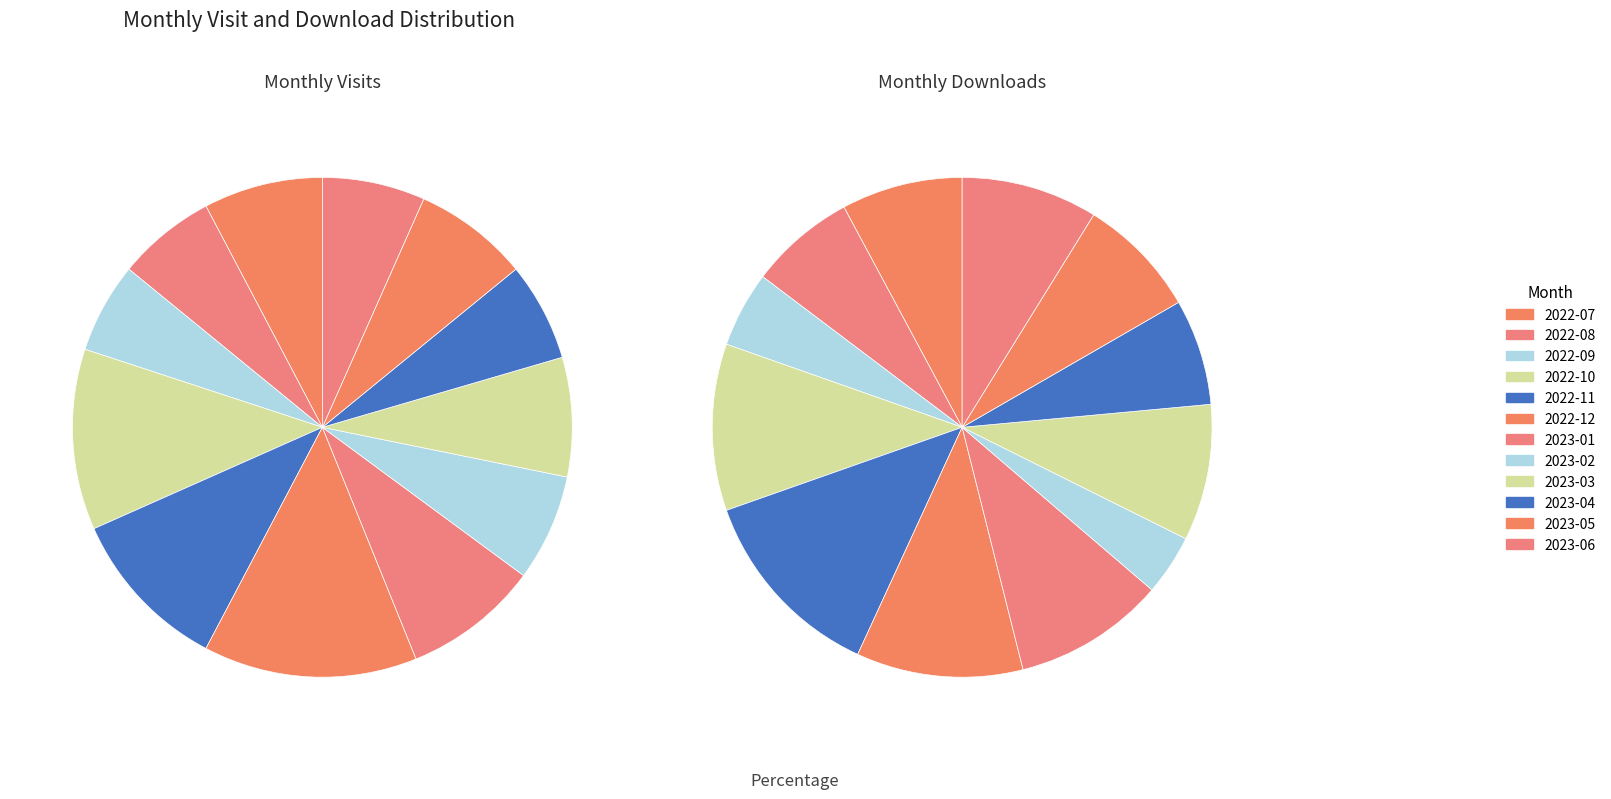

Does any single category account for the majority?

No